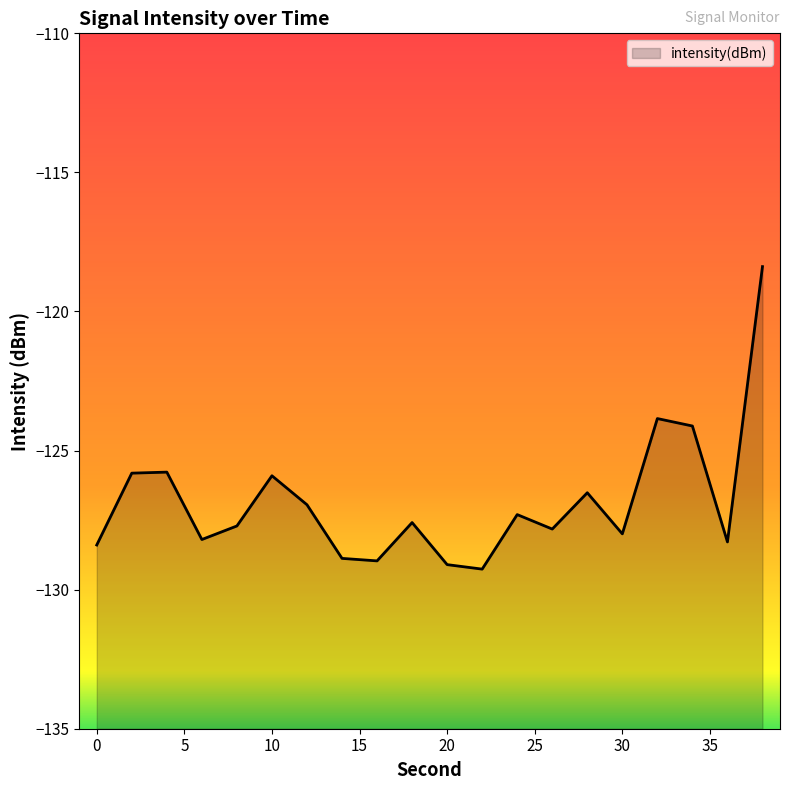

At which label does the data first exceed -127?

2